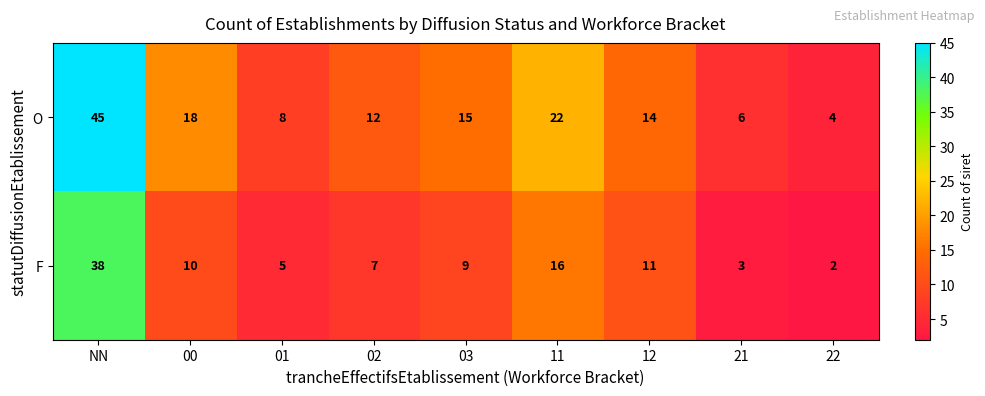

Which series has the largest total across all categories?

O